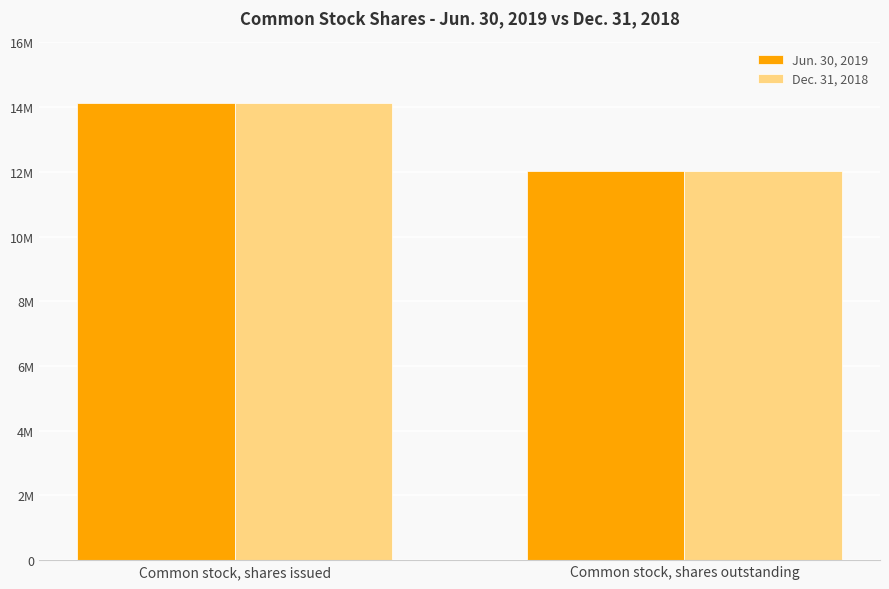

Are the bars grouped side by side (vs. stacked)?

Yes